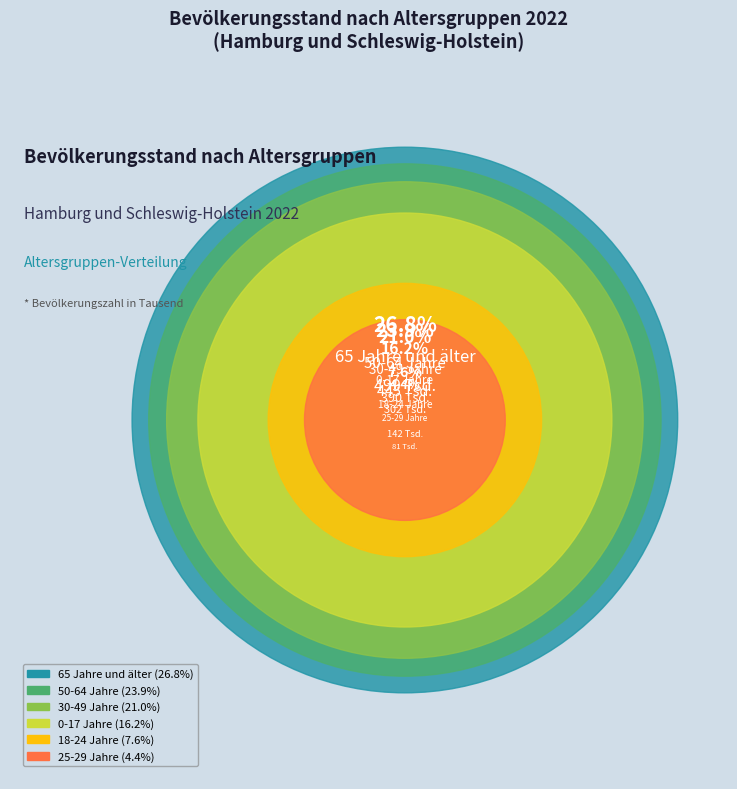

What is the change in value from 25-29 Jahre to 65 Jahre und älter?

+418